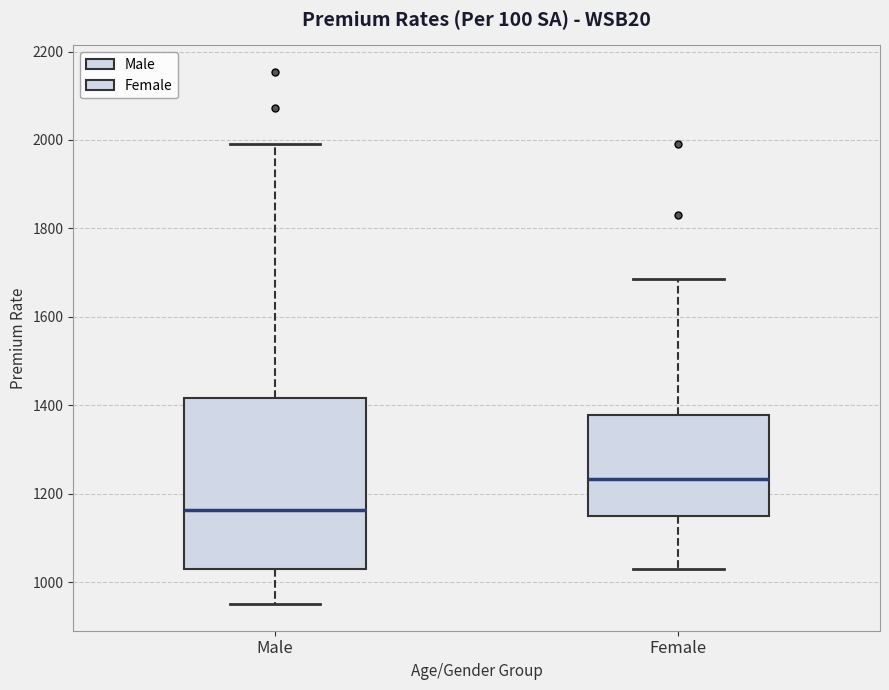

Reading left to right, transcribe this box plot: for each box, give where its median line is, the range the box spans, and where its two whiskers end, as read against the y-axis. The values are not printed on the chart, so give them approximately, as read against the axis.

Male: median 1160, box 1040 to 1420, whiskers 960 to 2000
Female: median 1240, box 1160 to 1380, whiskers 1040 to 1680